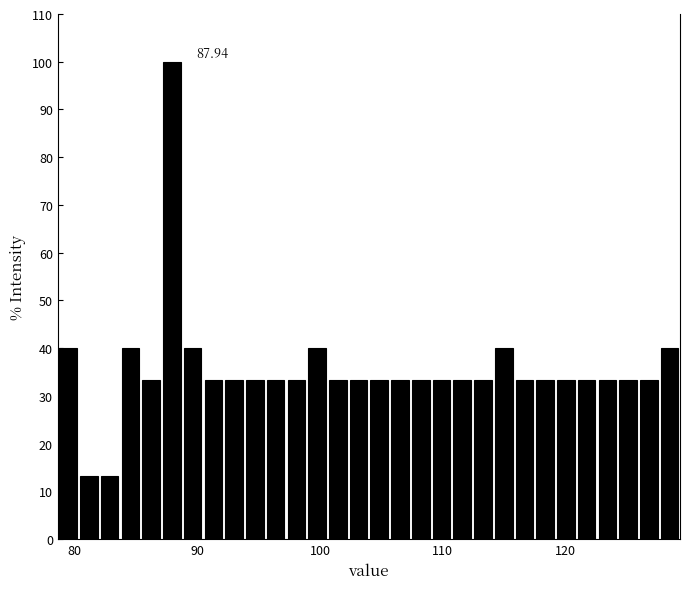

Read against the x-axis, roughly where is the centre of the tallest bar?

88